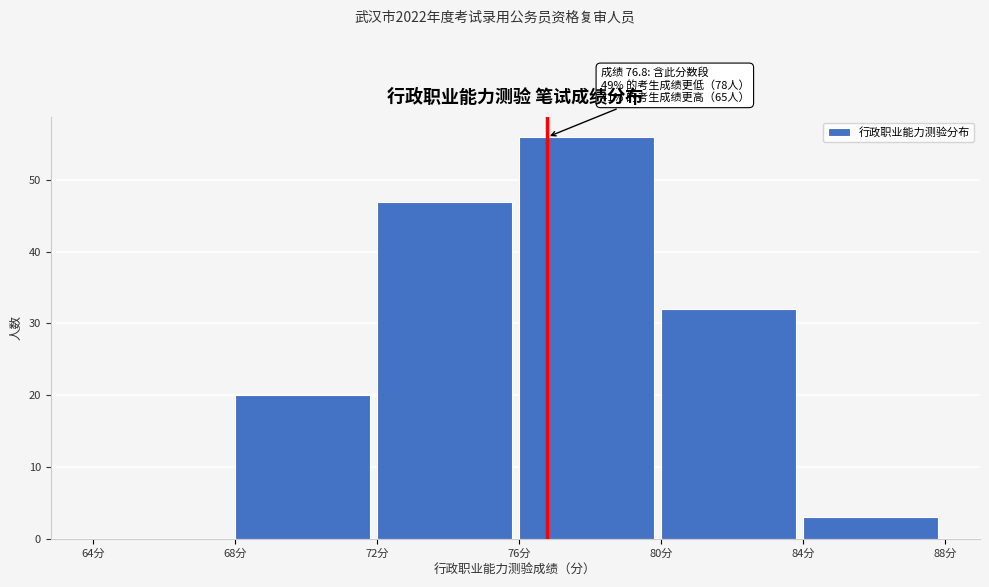

Over which range of the x-axis is the bar tallest?

76 to 80